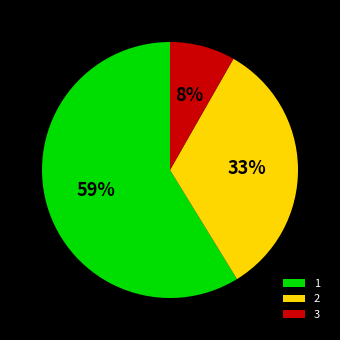

Is 2 the majority of the pie?

No